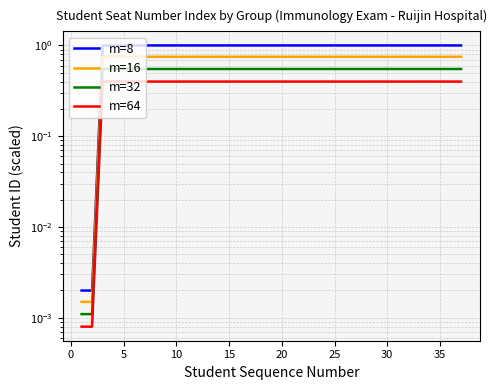

Which series has the widest spread of values?

m=8